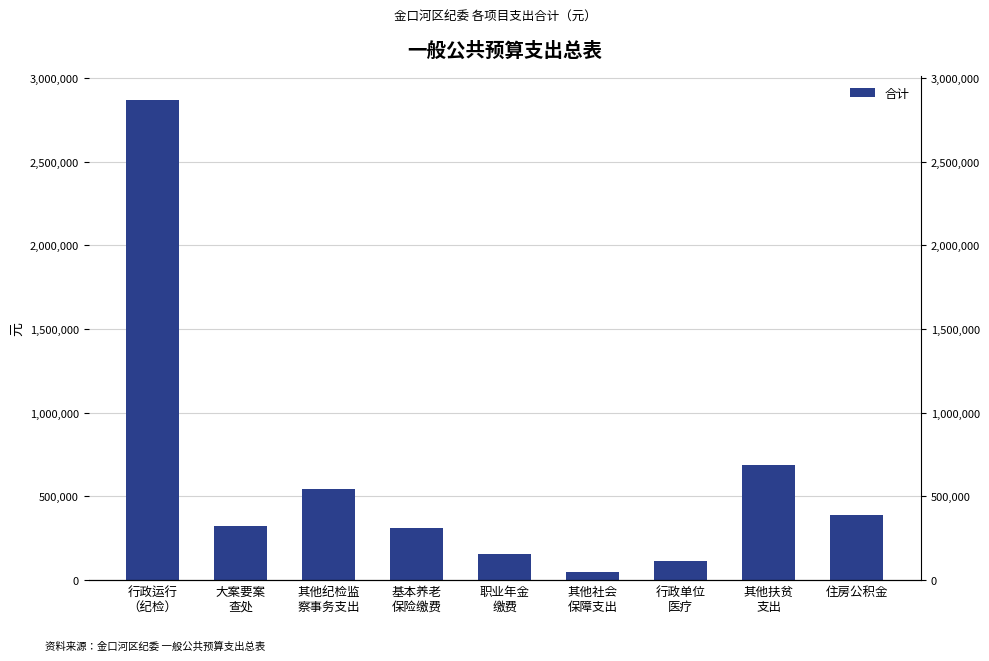

The value at 行政单位
医疗 is 189528. True or false?

False